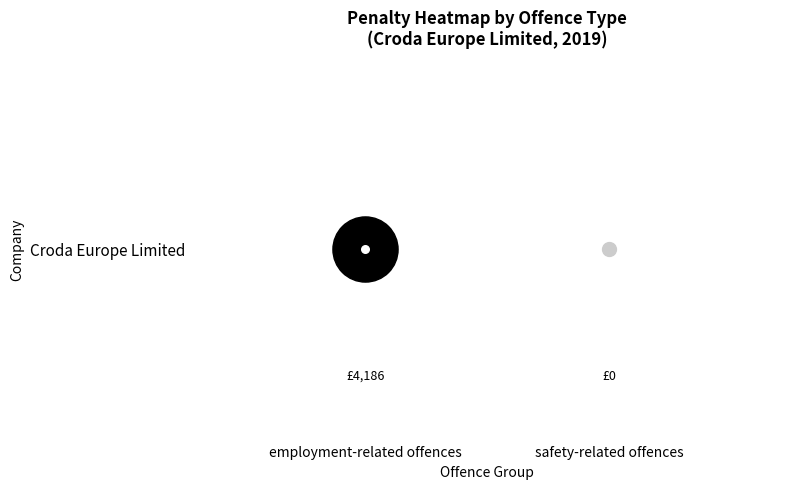

What is the greatest value displayed?

4186